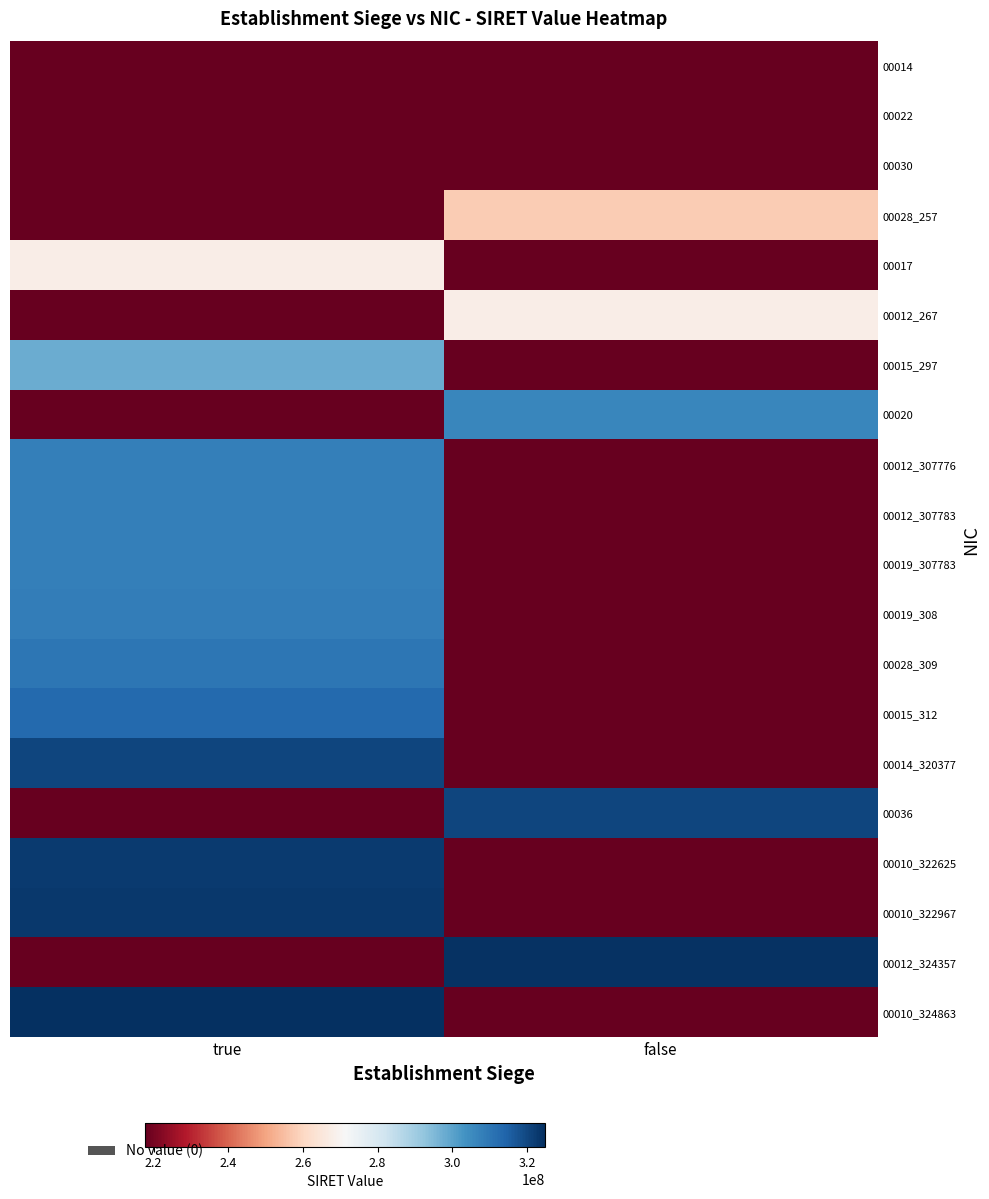

Rank the series by their maximum value, from highest to lowest.

00010_324863, 00012_324357, 00010_322967, 00010_322625, 00036, 00014_320377, 00015_312, 00028_309, 00019_308, 00019_307783, 00012_307783, 00012_307776, 00020, 00015_297, 00012_267, 00017, 00028_257, 00014, 00022, 00030